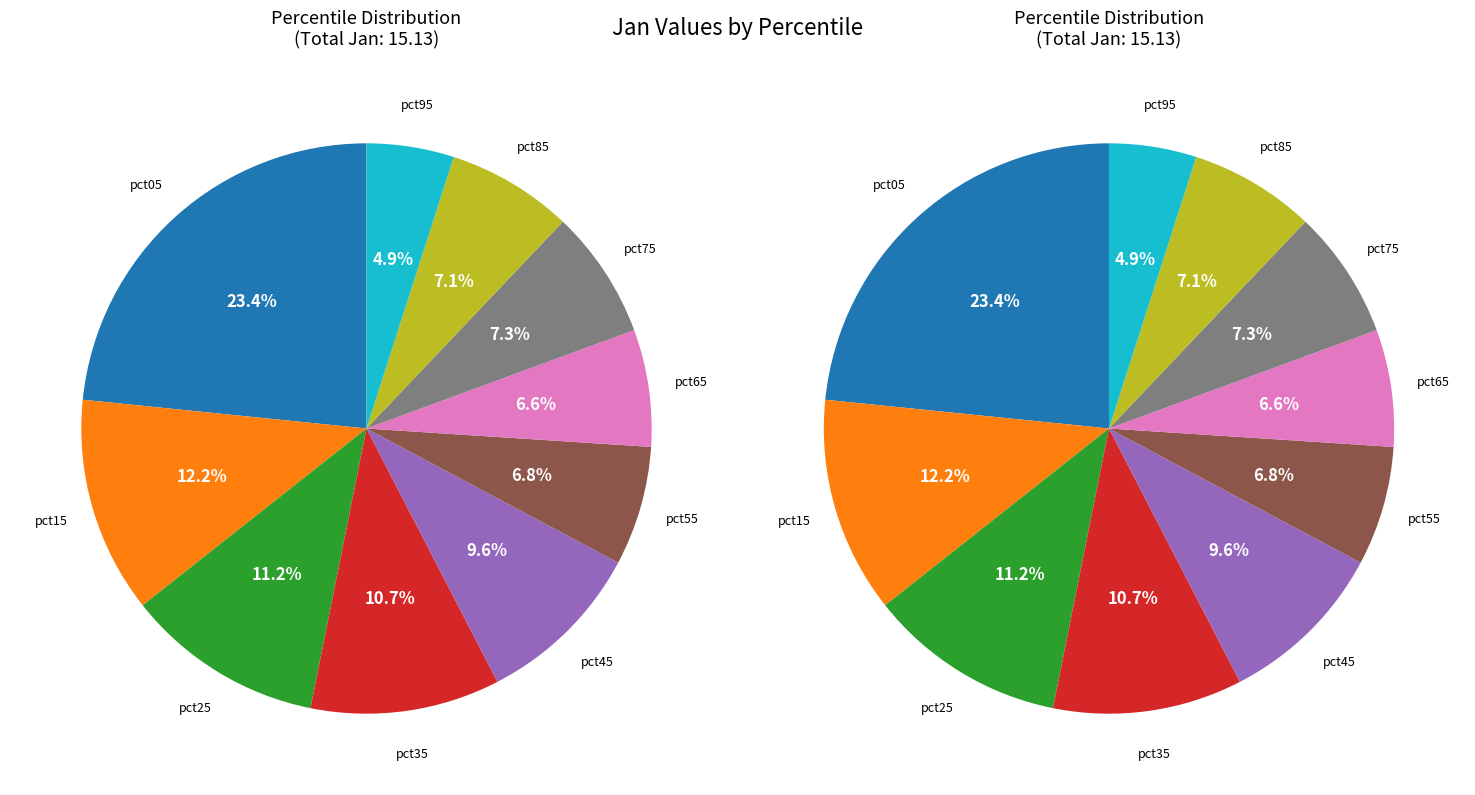

Is it true that pct95 is 5% of the pie?

True